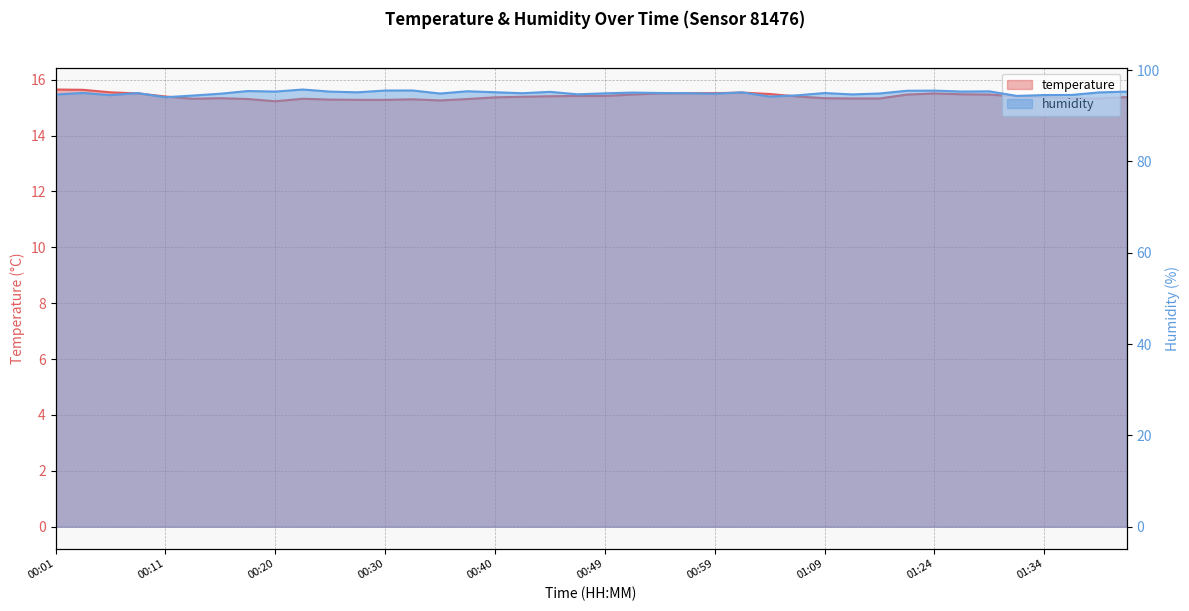

What is the label of the 10th point from the left?

00:23